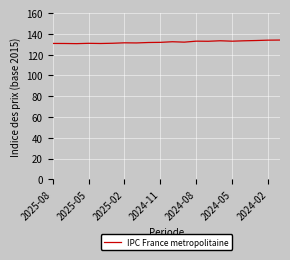

What is the maximum value shown in the chart?

134.1